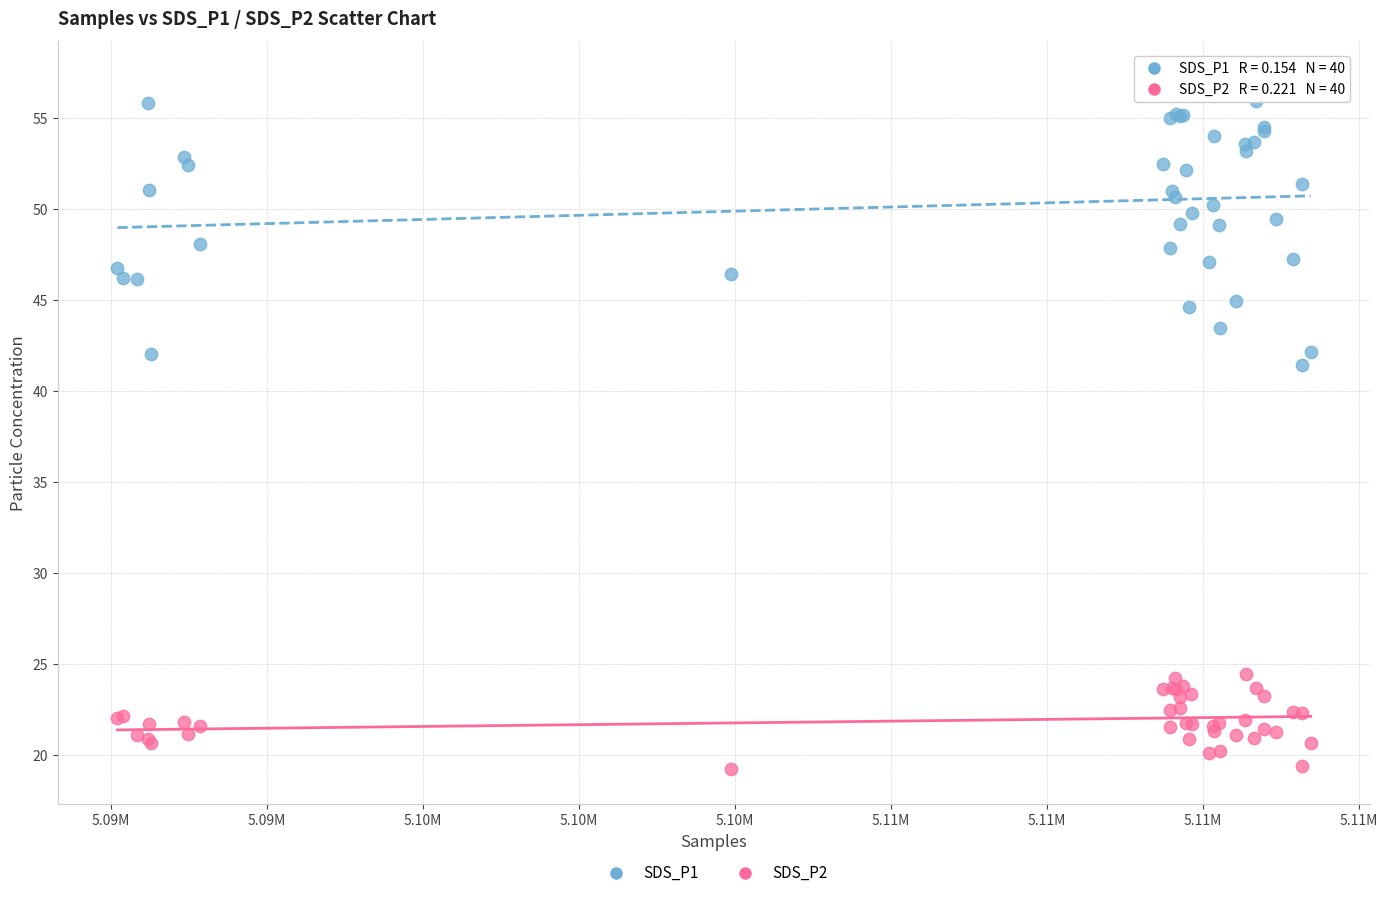

Which series has the widest spread of Y values?

SDS_P1